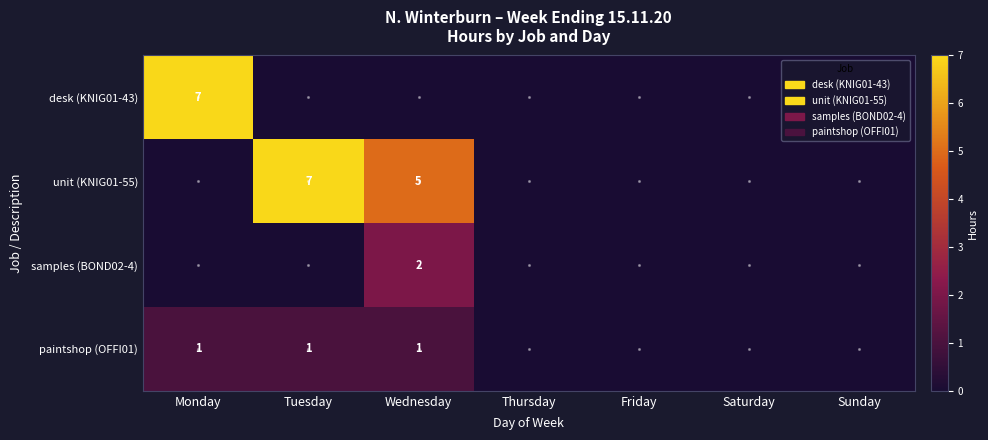

Which category has the lowest value across all series?

Tuesday